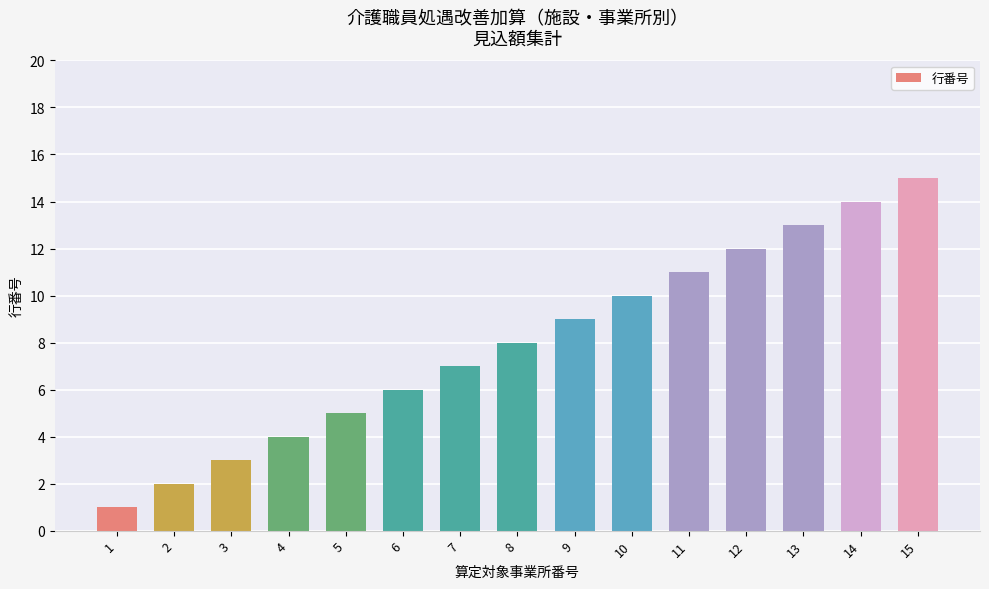

What is the smallest value displayed?

1